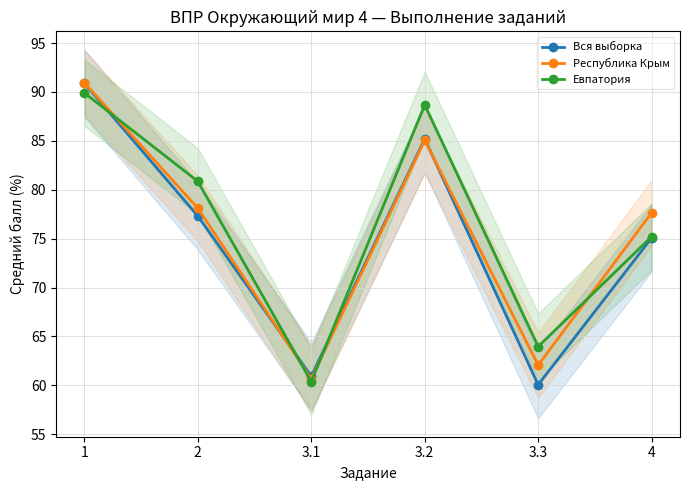

At how many categories does at least one series exceed 69?

4